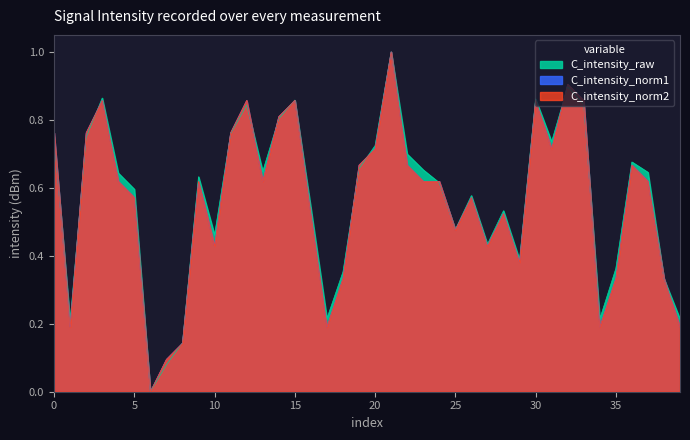

Reading left to right, list all the values displayed in this chart.

intensity_min: 0.8	0.2	0.7	0.9	0.6	0.6	0.0	0.1	0.1	0.6	0.5	0.8	0.8	0.6	0.8	0.9	0.5	0.2	0.4	0.7	0.7	1.0	0.7	0.7	0.6	0.5	0.6	0.4	0.5	0.4	0.9	0.7	0.9	0.8	0.2	0.4	0.7	0.6	0.3	0.2
intensity_norm1: 0.8	0.2	0.8	0.9	0.6	0.6	0.0	0.1	0.1	0.6	0.4	0.8	0.9	0.6	0.8	0.9	0.5	0.2	0.3	0.7	0.7	1.0	0.7	0.6	0.6	0.5	0.6	0.4	0.5	0.4	0.9	0.7	0.9	0.9	0.2	0.3	0.7	0.6	0.3	0.2
intensity_norm2: 0.8	0.2	0.8	0.9	0.6	0.6	0.0	0.1	0.1	0.6	0.4	0.8	0.9	0.6	0.8	0.9	0.5	0.2	0.3	0.7	0.7	1.0	0.7	0.6	0.6	0.5	0.6	0.4	0.5	0.4	0.9	0.7	0.9	0.9	0.2	0.3	0.7	0.6	0.3	0.2